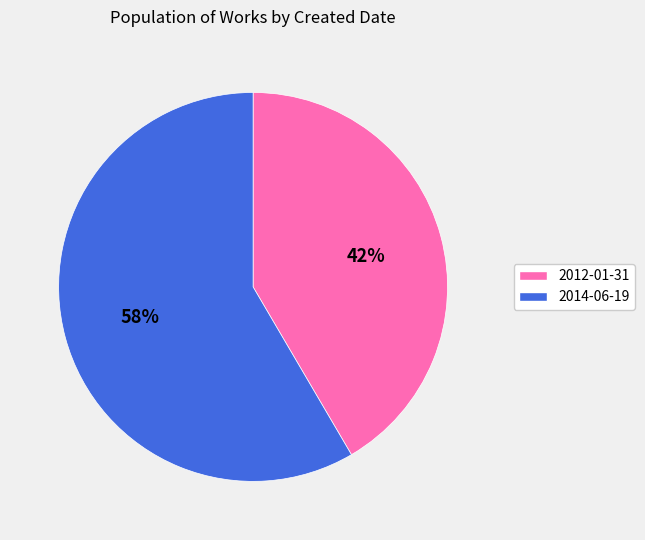

Rank the categories by value from lowest to highest.

2012-01-31, 2014-06-19